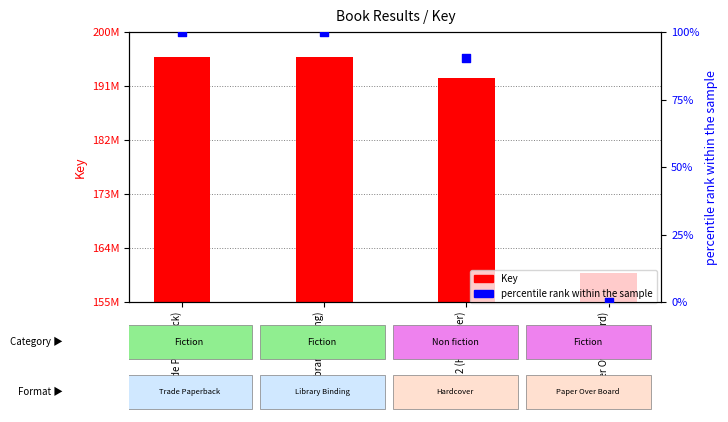

What are all the series names shown in the legend?

Key, percentile rank within the sample